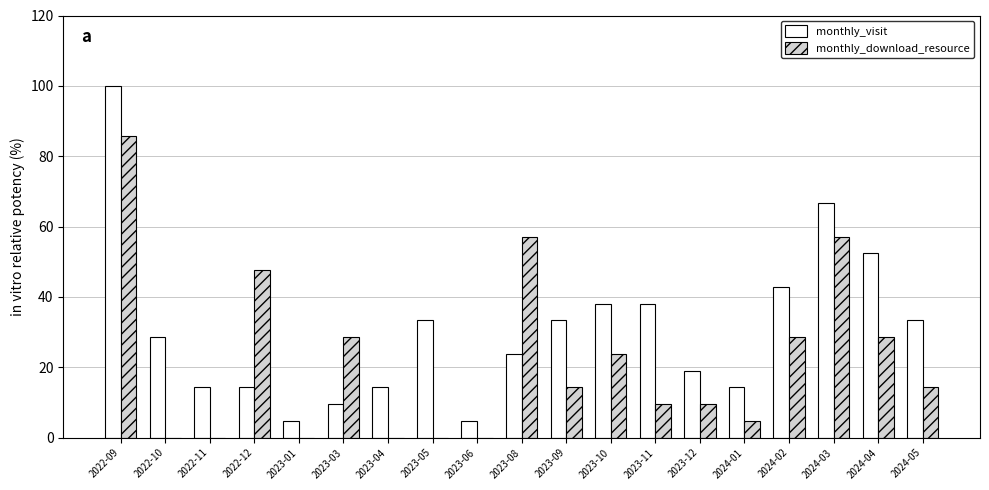

Reading right to left, transcribe all the data shown in this chart.

monthly_visit: 2024-05=33.3	2024-04=52.4	2024-03=66.7	2024-02=42.9	2024-01=14.3	2023-12=19.0	2023-11=38.1	2023-10=38.1	2023-09=33.3	2023-08=23.8	2023-06=4.8	2023-05=33.3	2023-04=14.3	2023-03=9.5	2023-01=4.8	2022-12=14.3	2022-11=14.3	2022-10=28.6	2022-09=100.0
monthly_download_resource: 2024-05=14.3	2024-04=28.6	2024-03=57.1	2024-02=28.6	2024-01=4.8	2023-12=9.5	2023-11=9.5	2023-10=23.8	2023-09=14.3	2023-08=57.1	2023-06=0.0	2023-05=0.0	2023-04=0.0	2023-03=28.6	2023-01=0.0	2022-12=47.6	2022-11=0.0	2022-10=0.0	2022-09=85.7